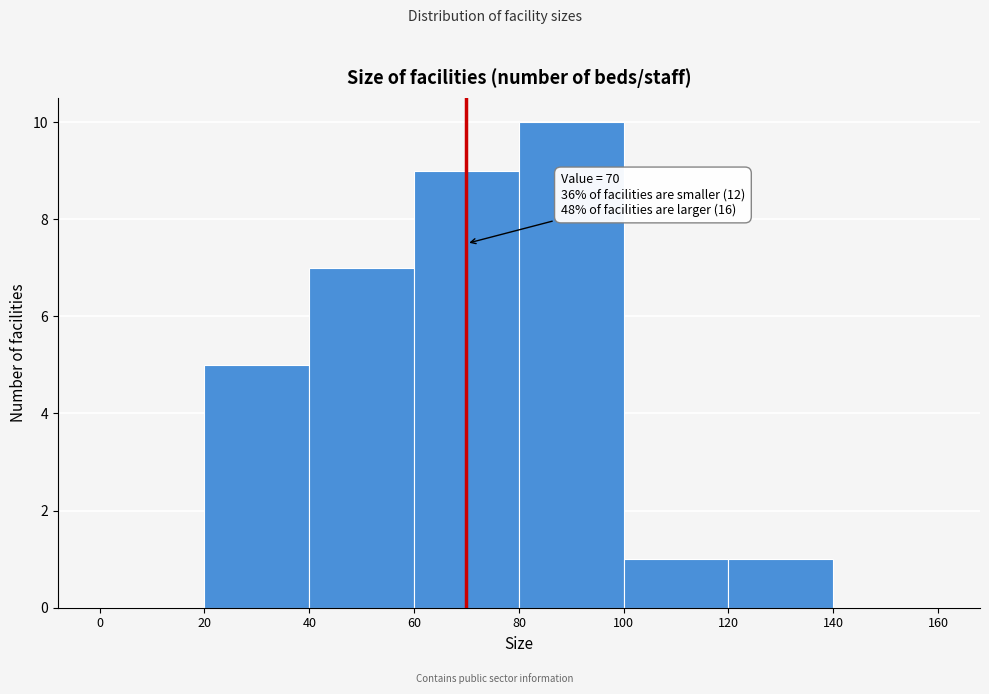

Which range on the x-axis has the tallest bar?

80 to 100